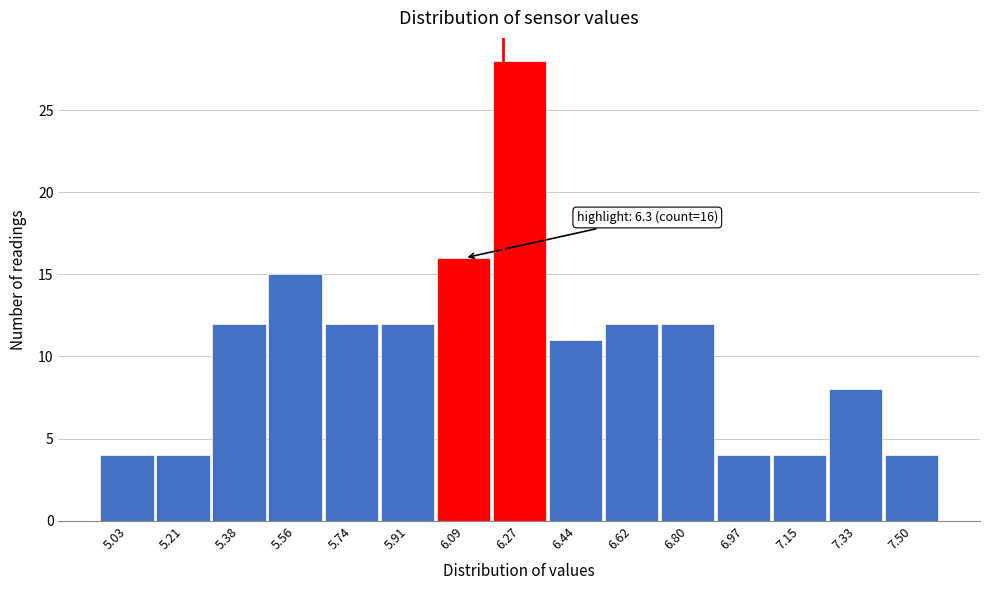

Reading right to left, list all the values displayed in this chart.

7.50=4	7.33=8	7.15=4	6.97=4	6.80=12	6.62=12	6.44=11	6.27=28	6.09=16	5.91=12	5.74=12	5.56=15	5.38=12	5.21=4	5.03=4